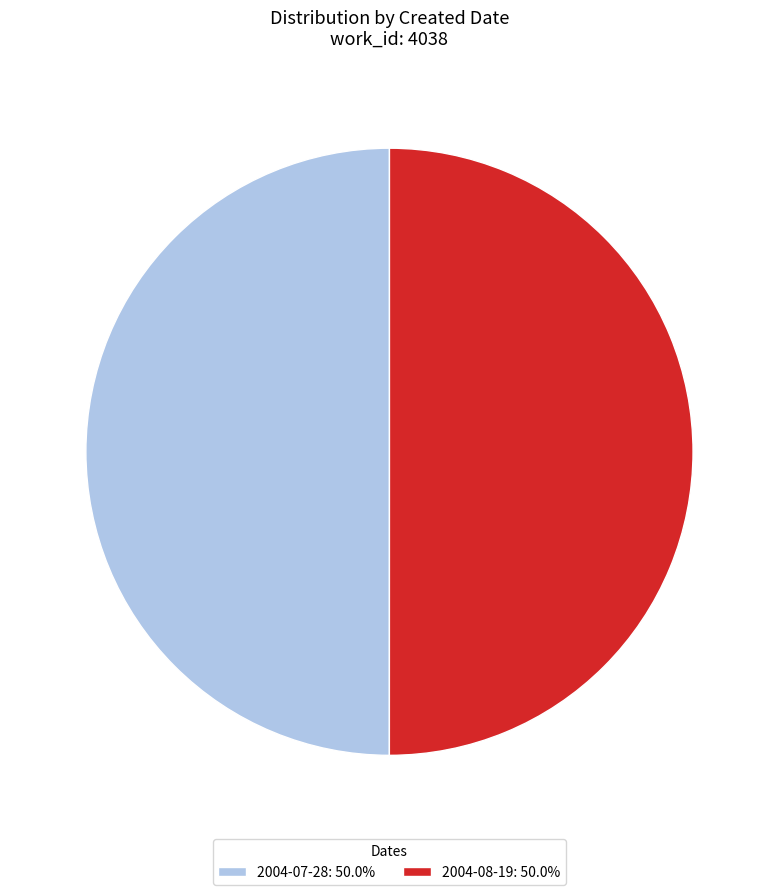

How many slices are in this pie chart?

2